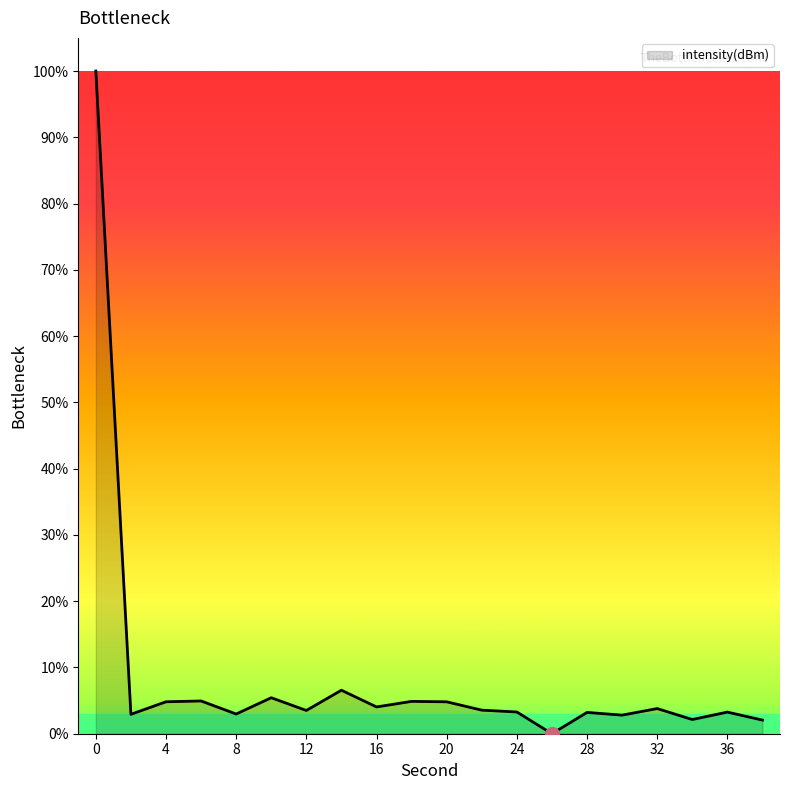

What is the maximum value shown in the chart?

100.0